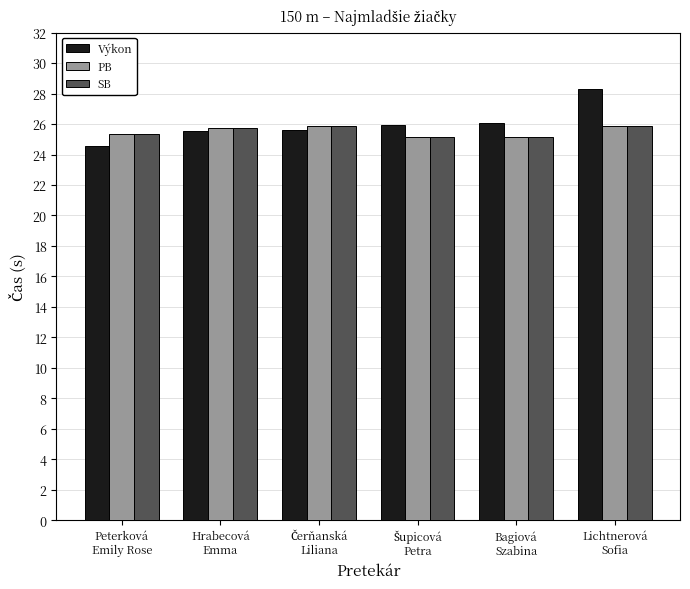

At which label does Výkon reach its minimum?

Peterková
Emily Rose